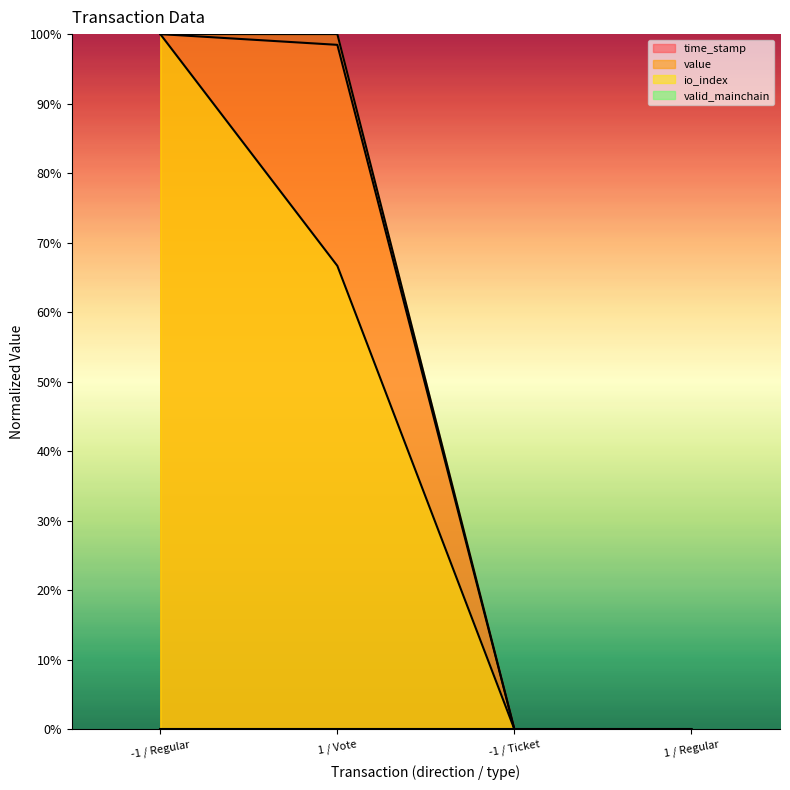

Which has a higher value, -1 / Regular or 1 / Vote?

-1 / Regular